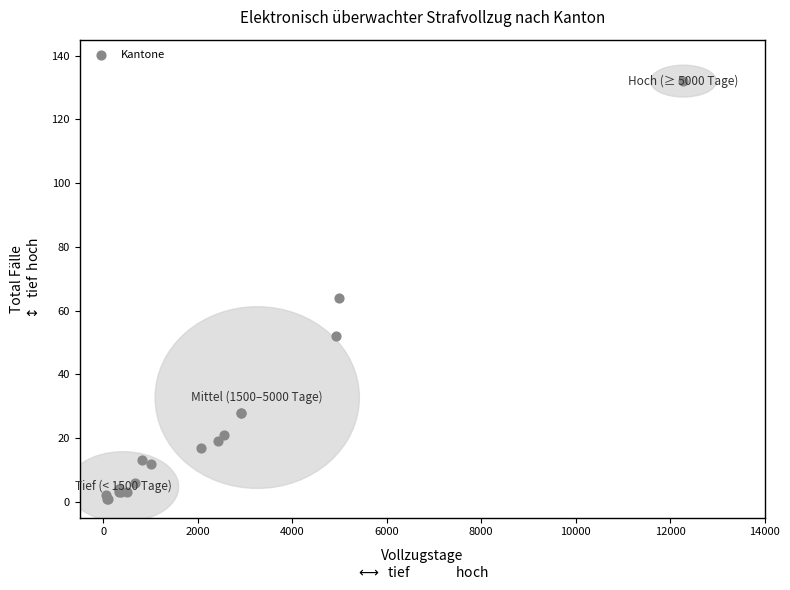

What Y value in the scatter plot is closest to 66?

64